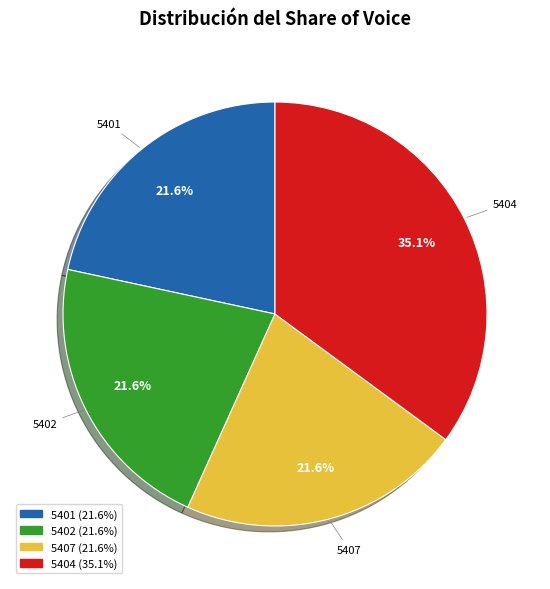

How many slices are in this pie chart?

4